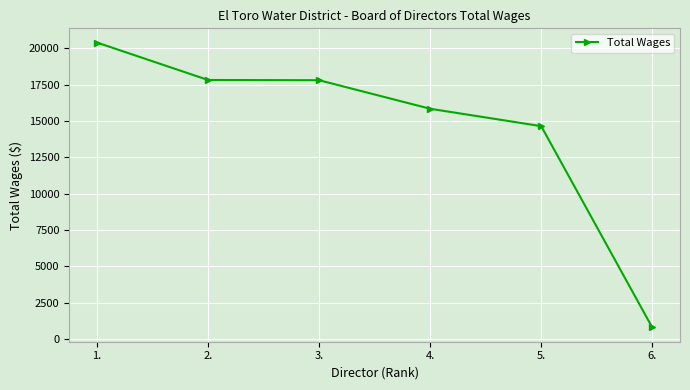

Read the value at 1..

20394